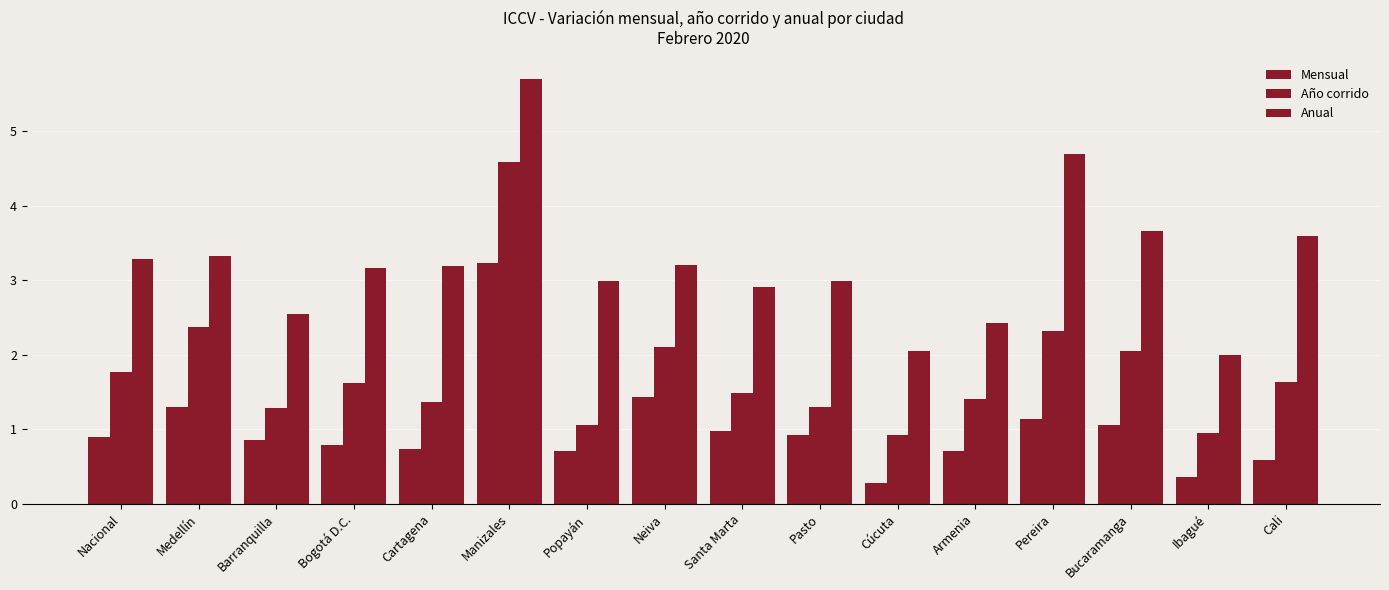

At which category is the sum across all series the highest?

Manizales